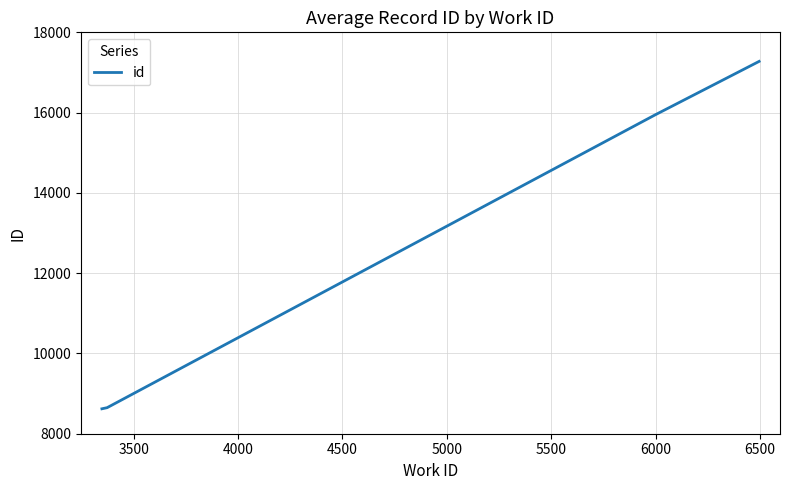

What is the greatest value displayed?

17276.0